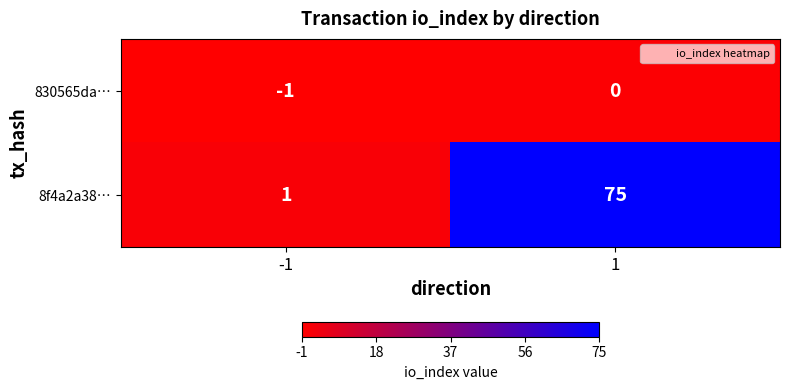

Rank the series by their maximum value, from lowest to highest.

830565da…, 8f4a2a38…